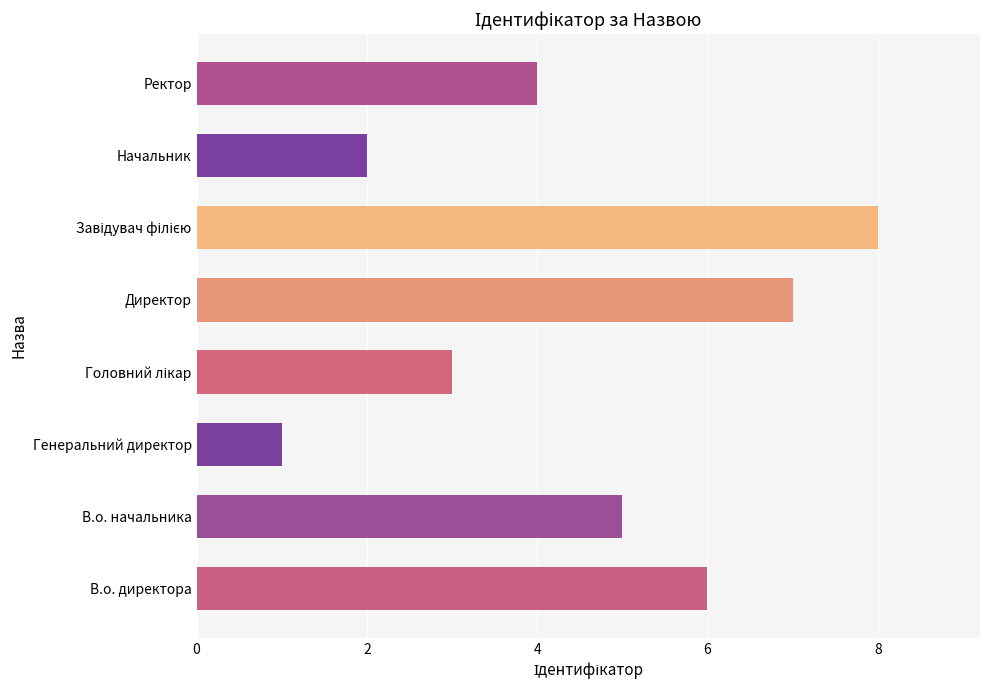

What is the change in value from Генеральний директор to Ректор?

+3